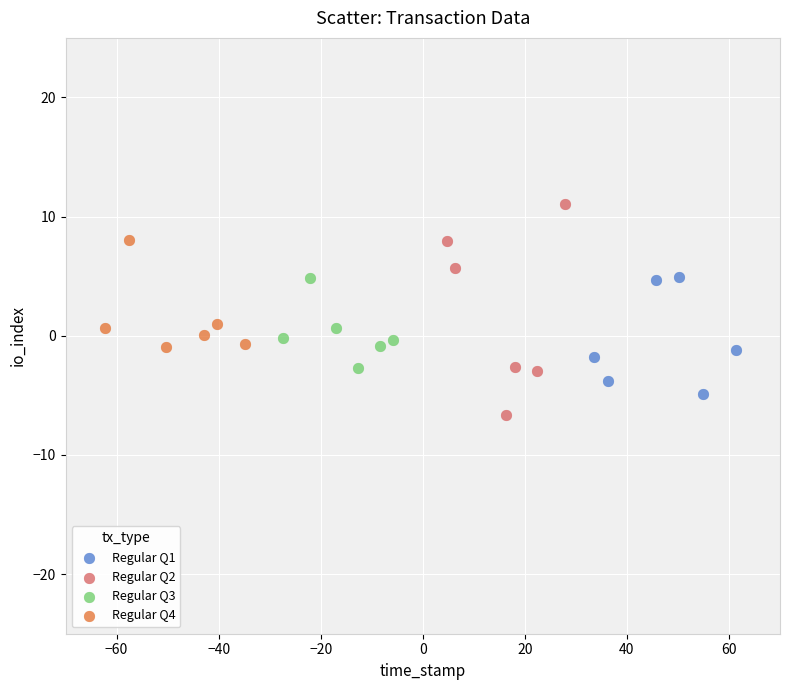

Which series reaches the minimum Y coordinate?

Regular Q2